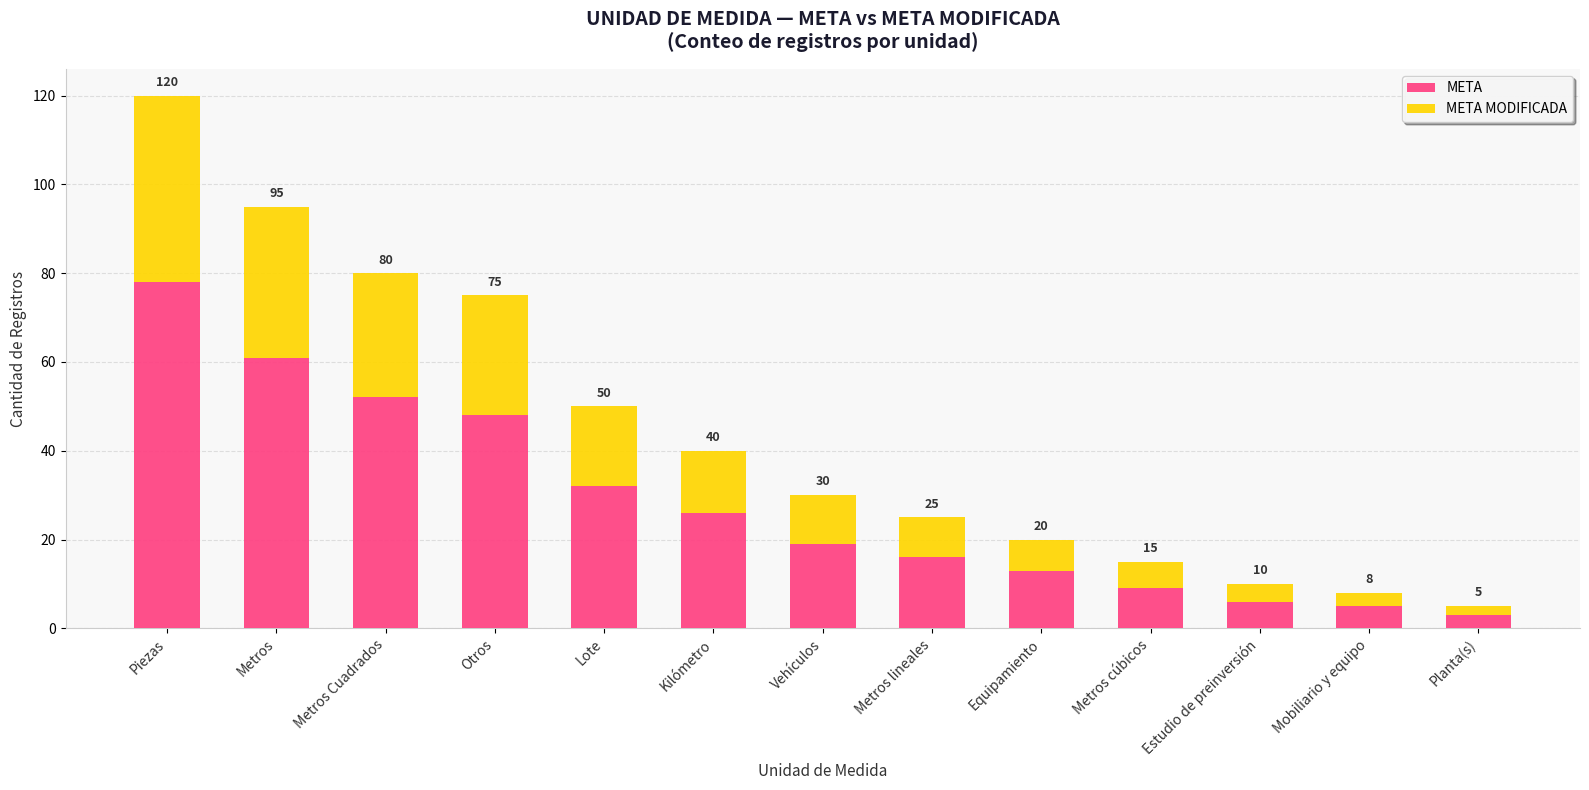

What are all the series names shown in the legend?

META, META MODIFICADA